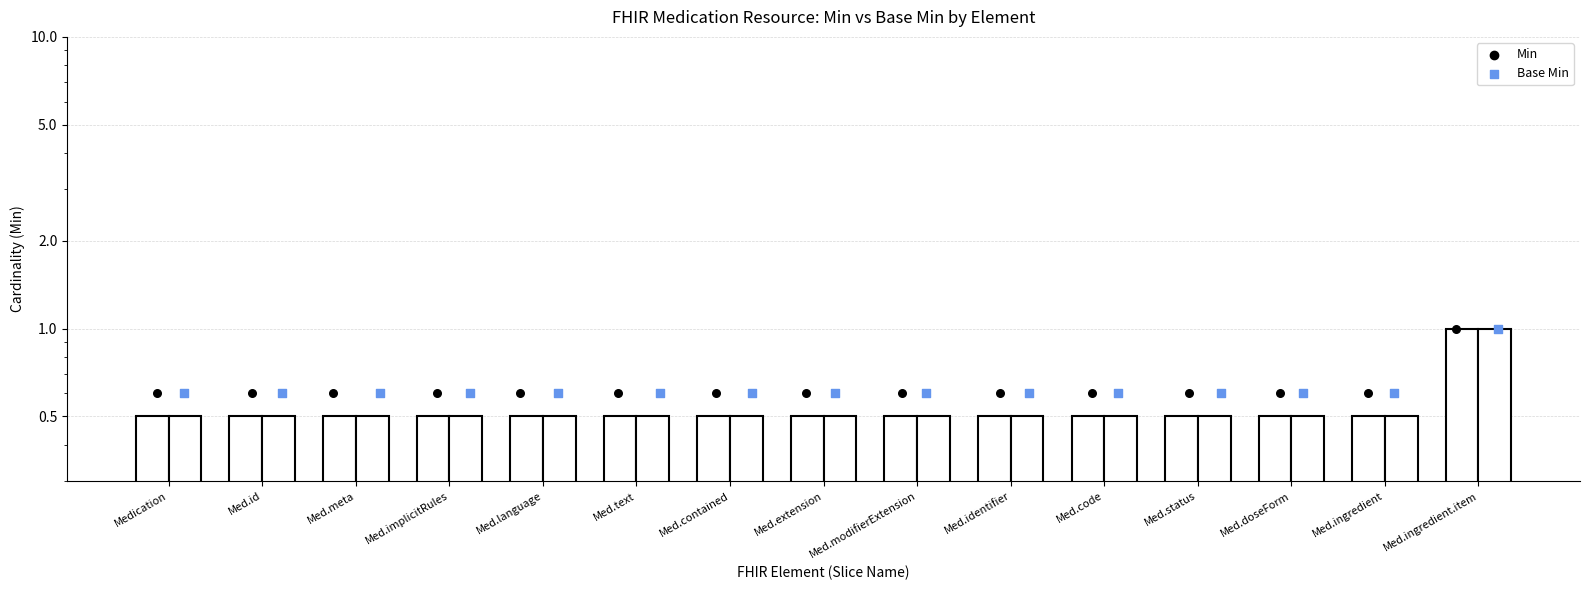

At how many categories does at least one series exceed 0?

15